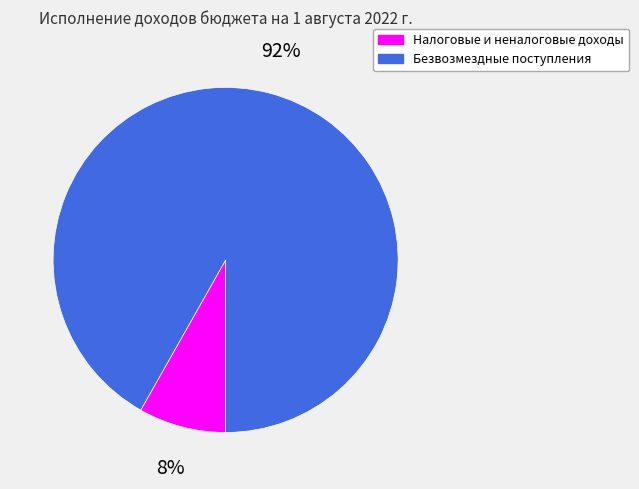

Is it true that Налоговые и неналоговые доходы is 1% of the pie?

False